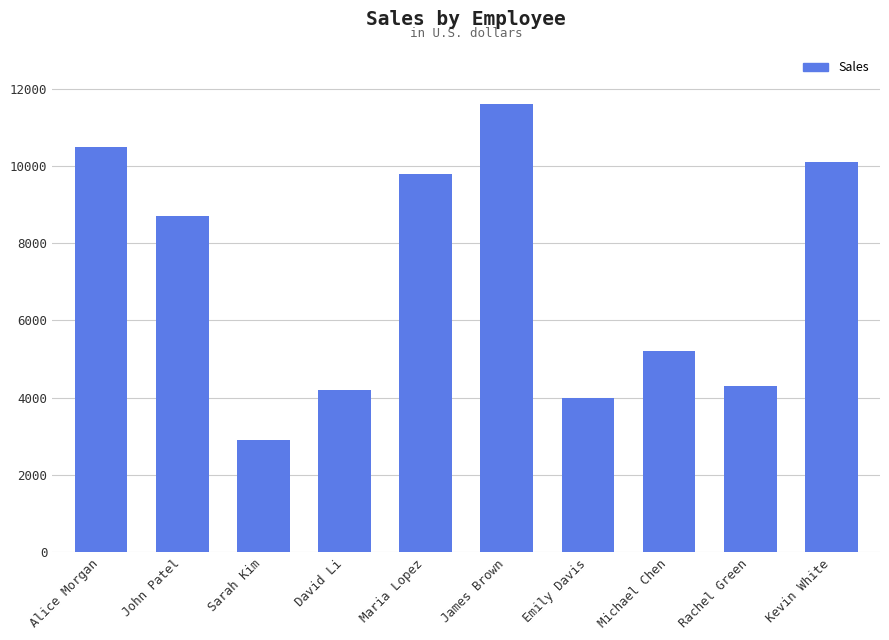

What is the sum of the values at Rachel Green and John Patel?

13000